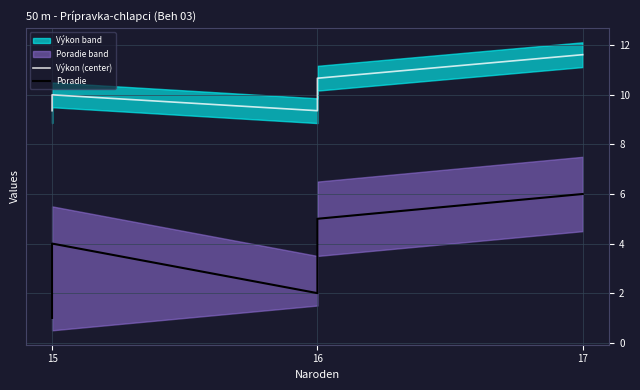

At 16, list the series in order from largest to smallest.

Výkon (center), Poradie